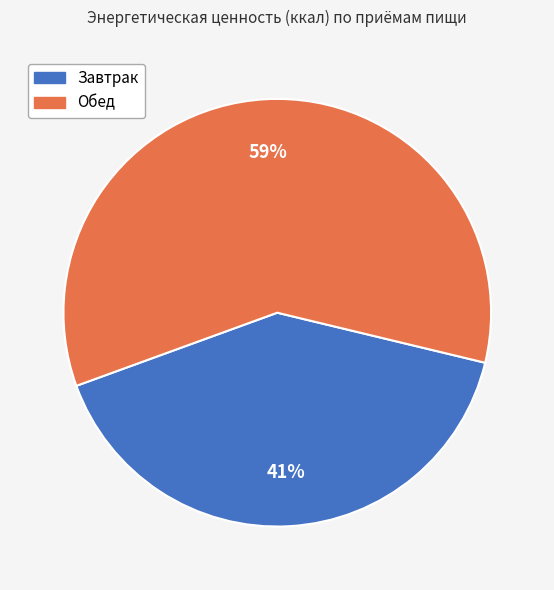

To the nearest percent, what is the combined percentage of Обед and Завтрак?

100%